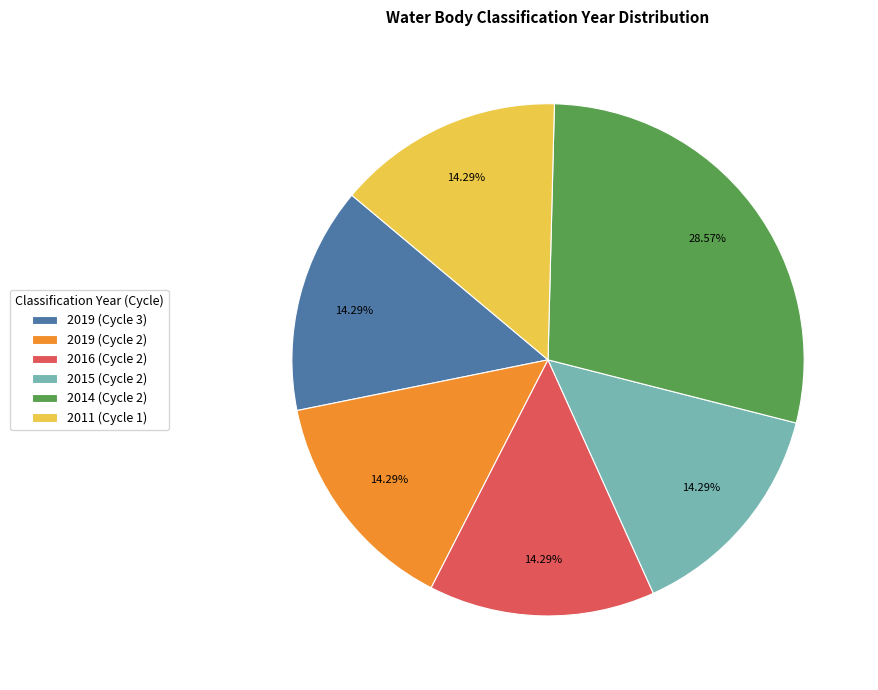

To the nearest percent, what percentage of the pie is 2015 (Cycle 2)?

14%